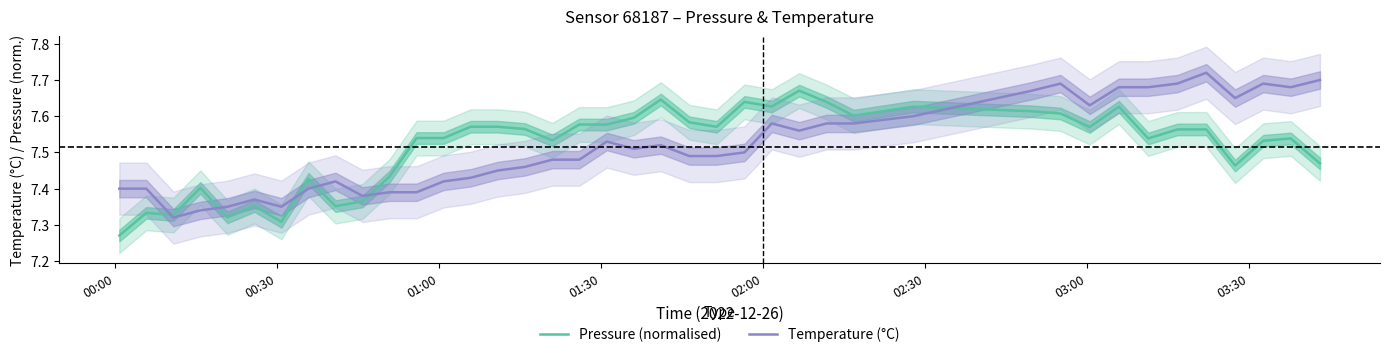

True or false: Pressure (normalised) has more than 2 interior local peaks.

True